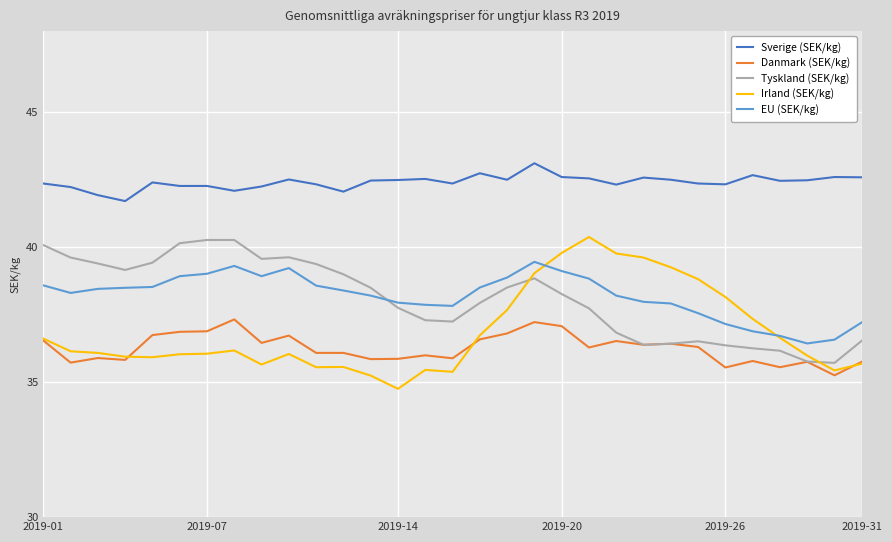

True or false: Irland (SEK/kg) and Tyskland (SEK/kg) cross at least once.

True